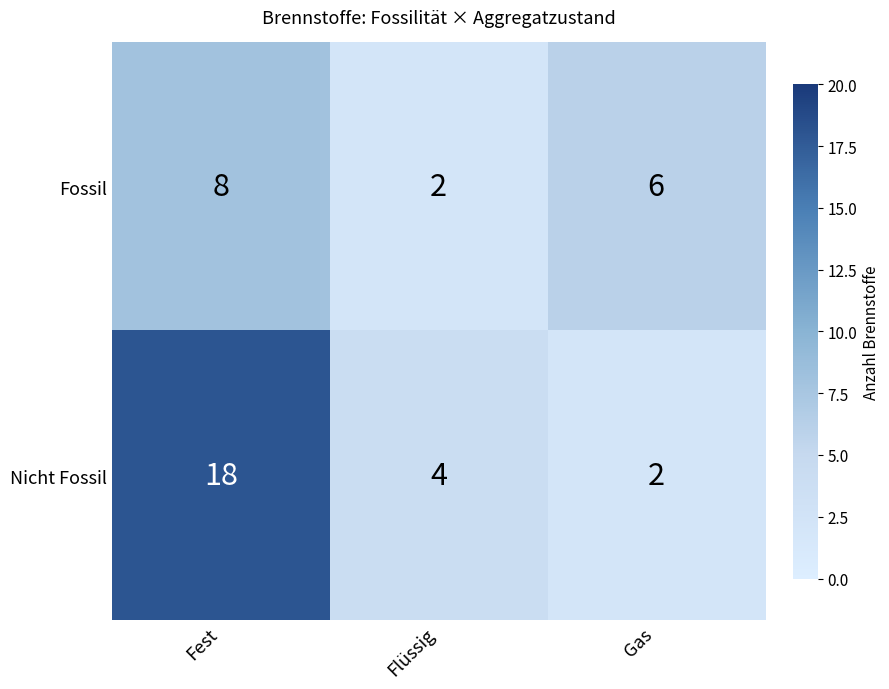

Which series has the largest range (max minus min)?

Nicht Fossil